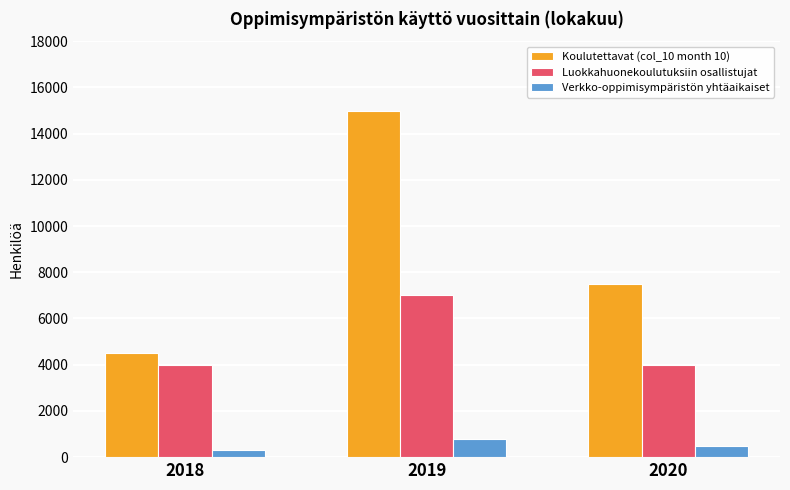

What is the highest value of the Luokkahuonekoulutuksiin osallistujat series?

7000